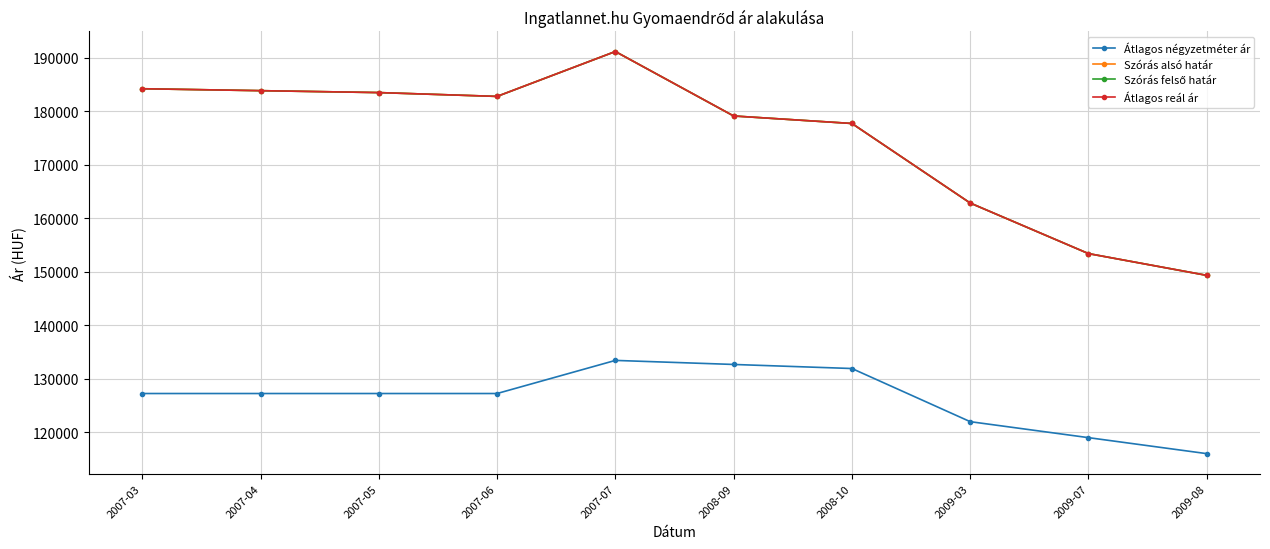

Which series changed the most between 2007-07 and 2009-03?

Szórás alsó határ